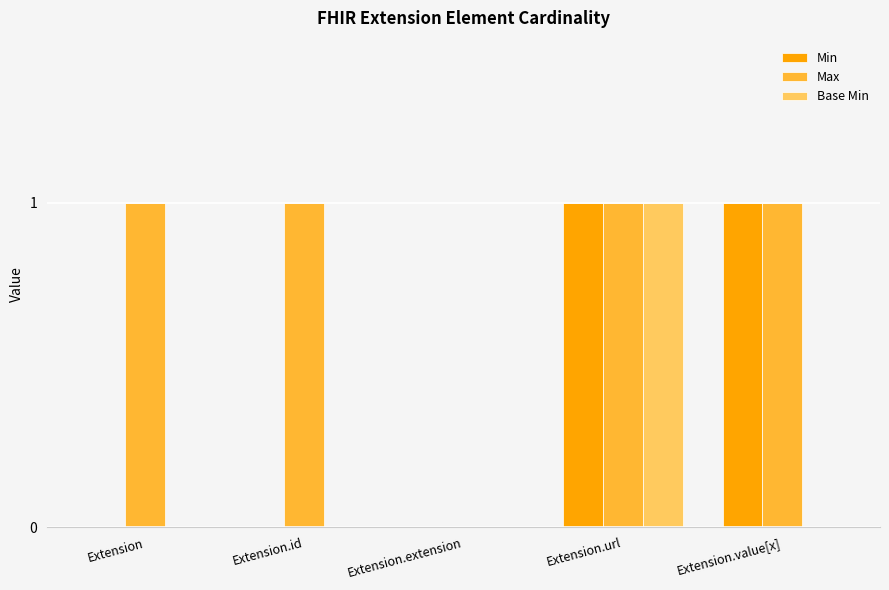

What are all the series names shown in the legend?

Min, Max, Base Min